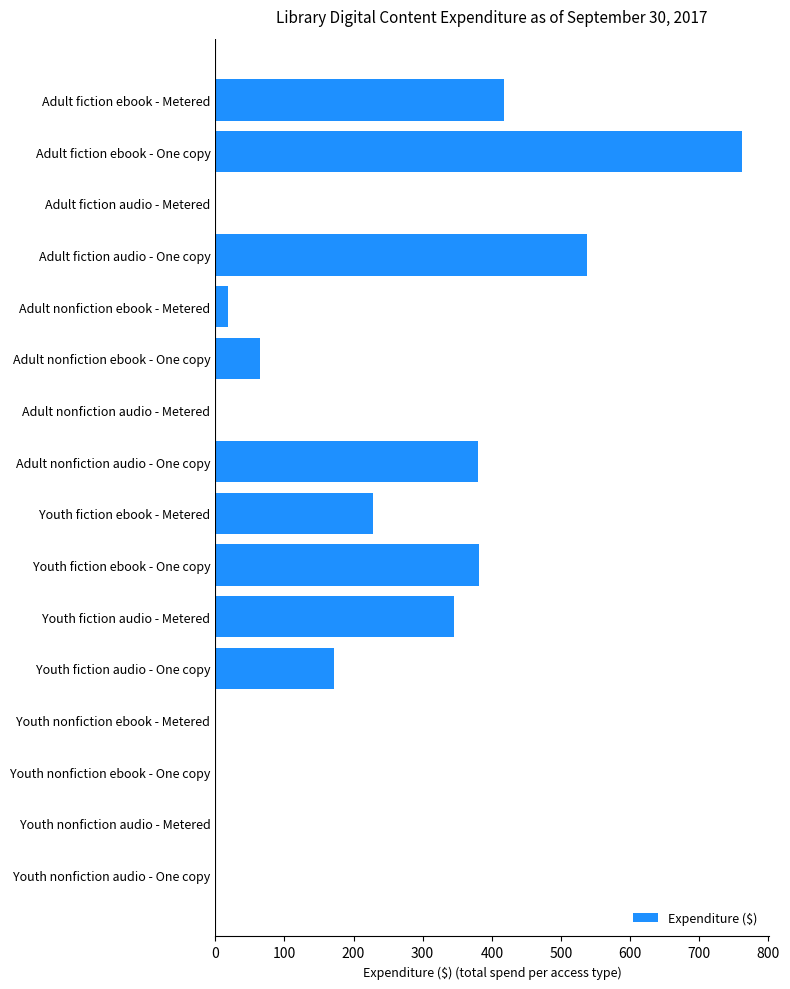

What is the change in value from Adult fiction audio - Metered to Adult nonfiction ebook - Metered?

+19.0